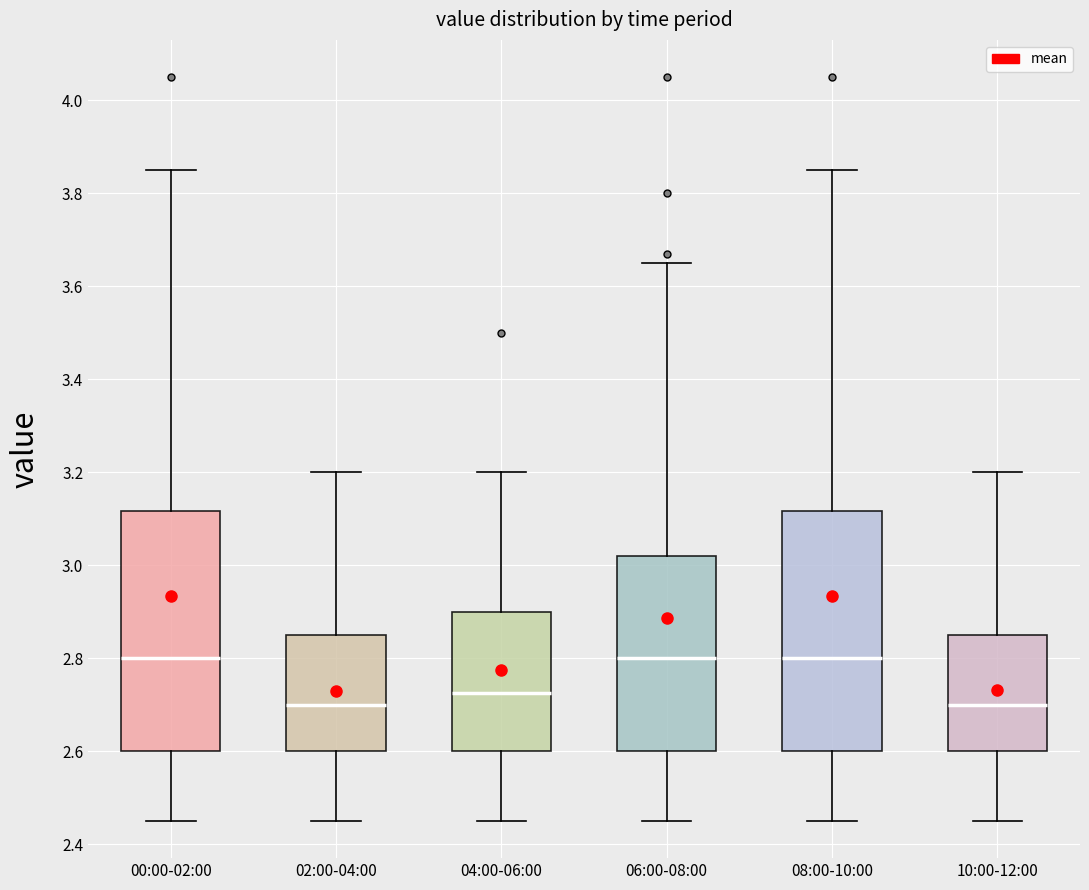

Where is the lower edge of the box for 02:00-04:00 on the y-axis? The values are not printed on the chart, so give them approximately, as read against the axis.

2.60